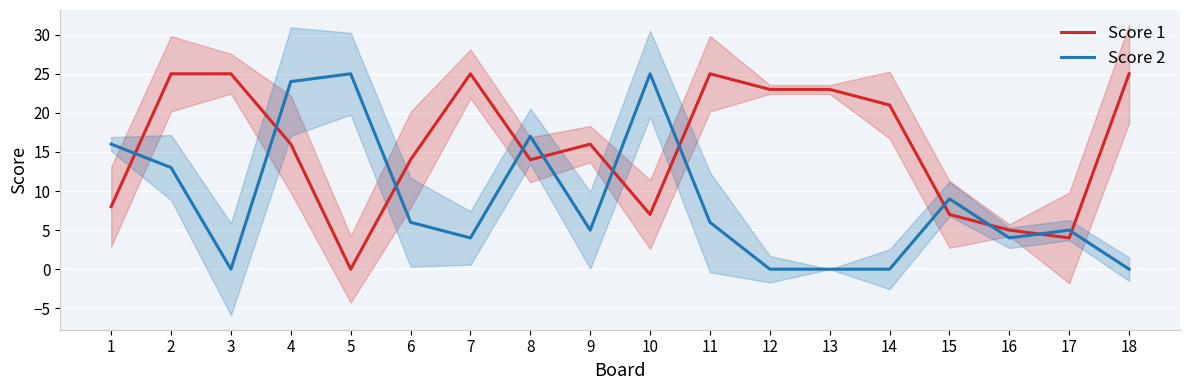

In Score 1, how many points are higher than both neighbors (excluding endpoints)?

3